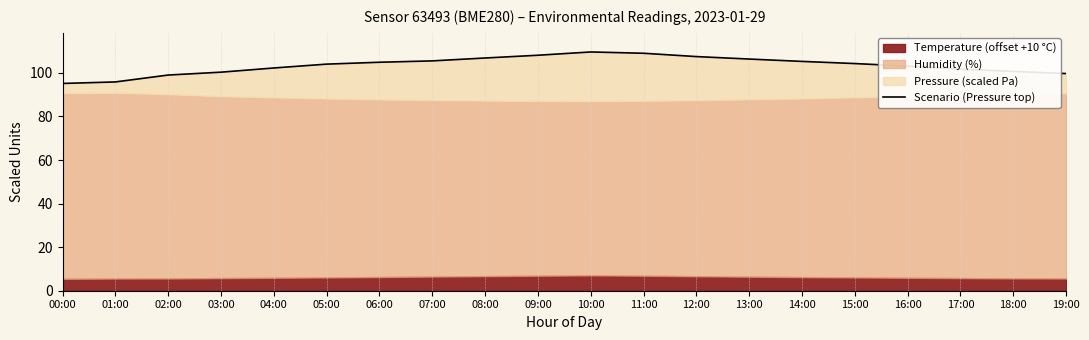

Which category has the lowest value across all series?

00:00